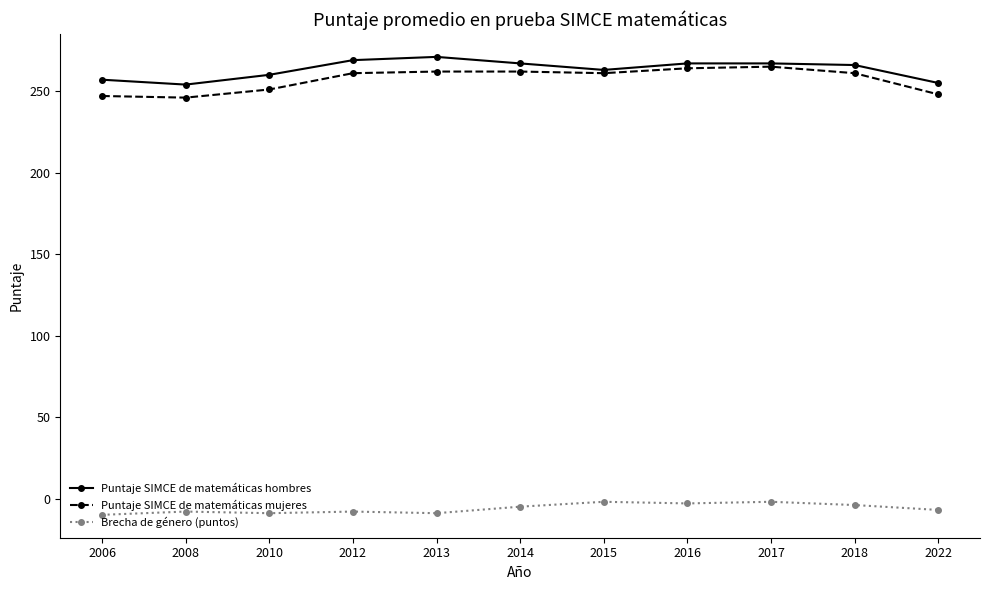

Is it true that Puntaje SIMCE de matemáticas mujeres equals 246 at 2008?

True